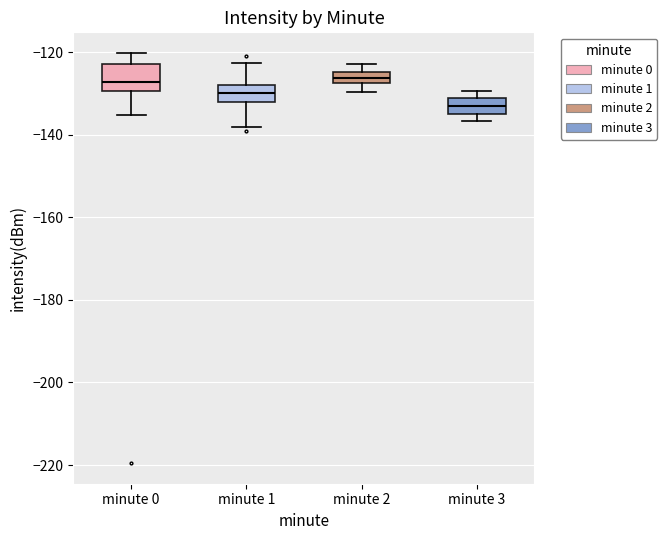

Where is the lower edge of the box for minute 3 on the y-axis? The values are not printed on the chart, so give them approximately, as read against the axis.

-136